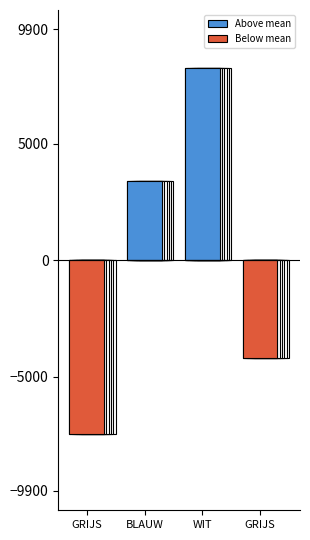

What are all the series names shown in the legend?

Above mean, Below mean